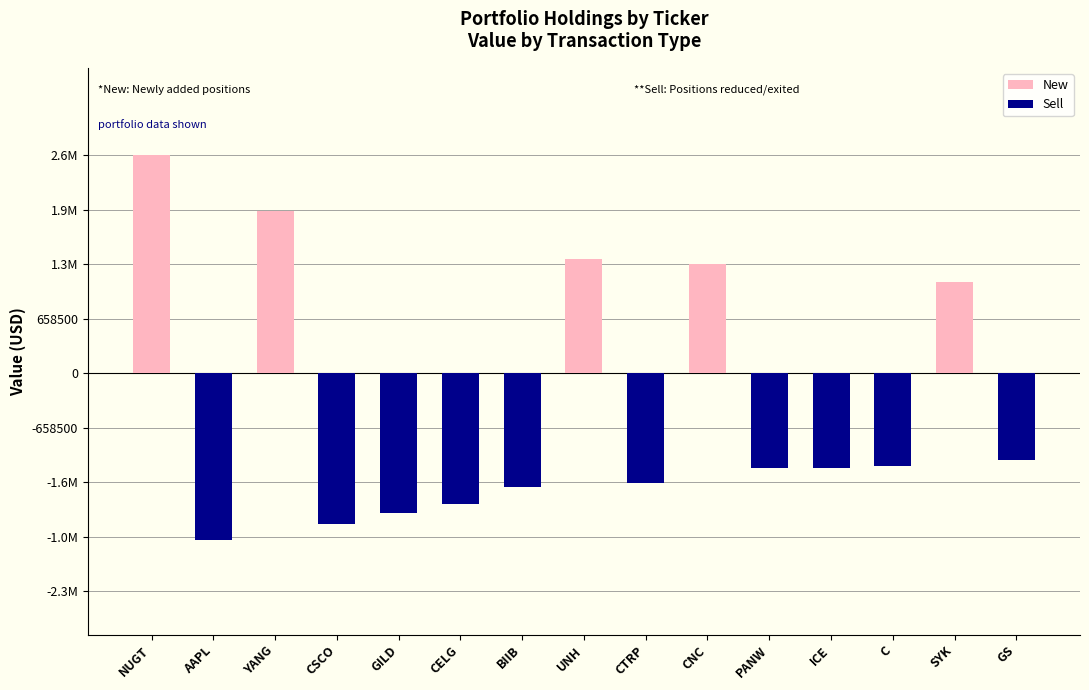

Rank the categories by New value from highest to lowest.

NUGT, YANG, UNH, CNC, SYK, AAPL, CSCO, GILD, CELG, BIIB, CTRP, PANW, ICE, C, GS